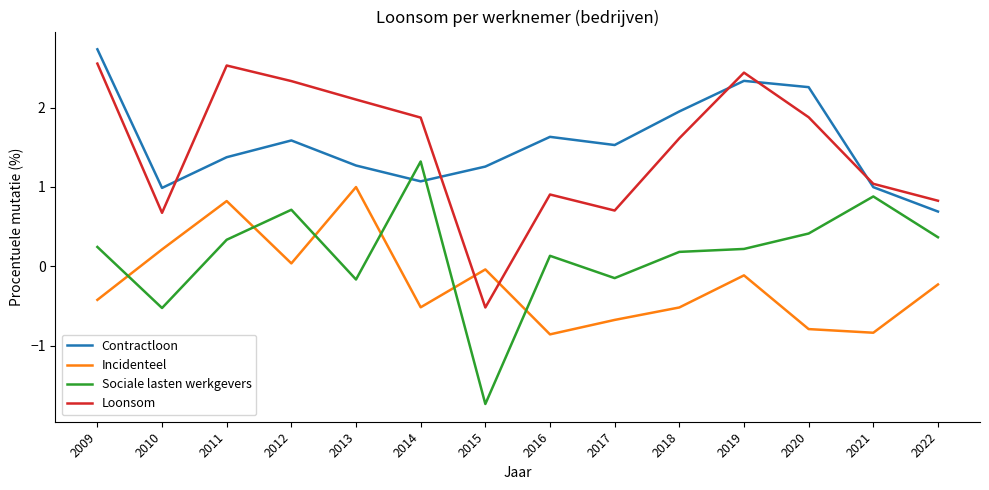

The Contractloon series shows 1.6 at 2016. True or false?

True